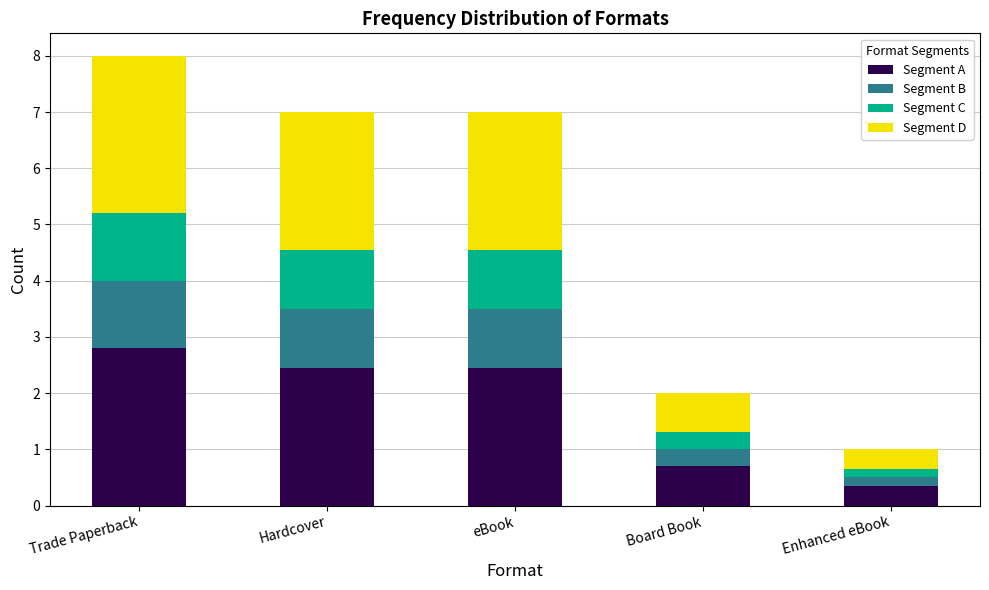

How many data points in Segment A are less than 2?

2